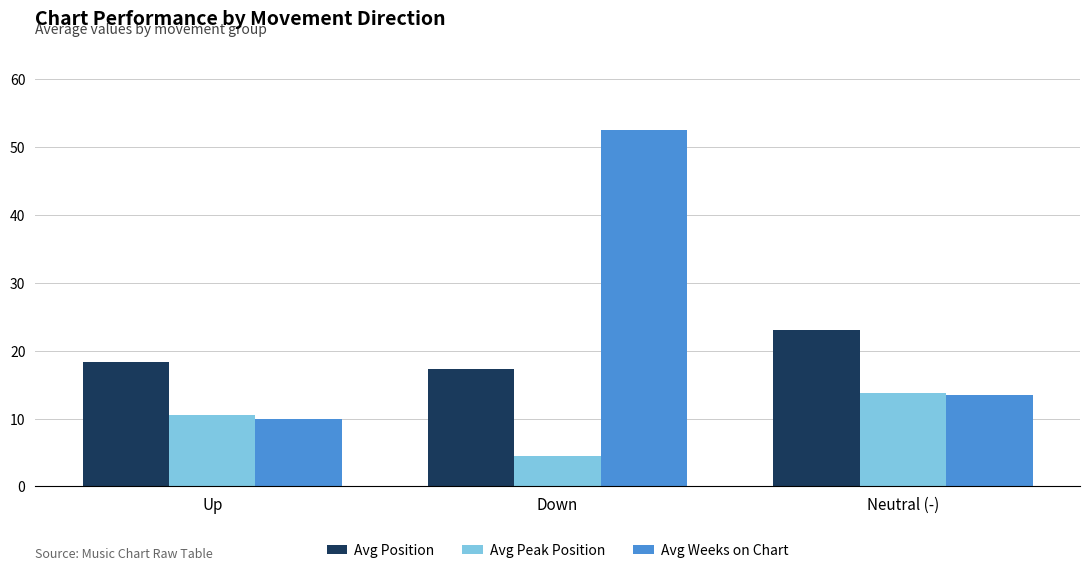

At which label is Avg Peak Position closest to 9?

Up